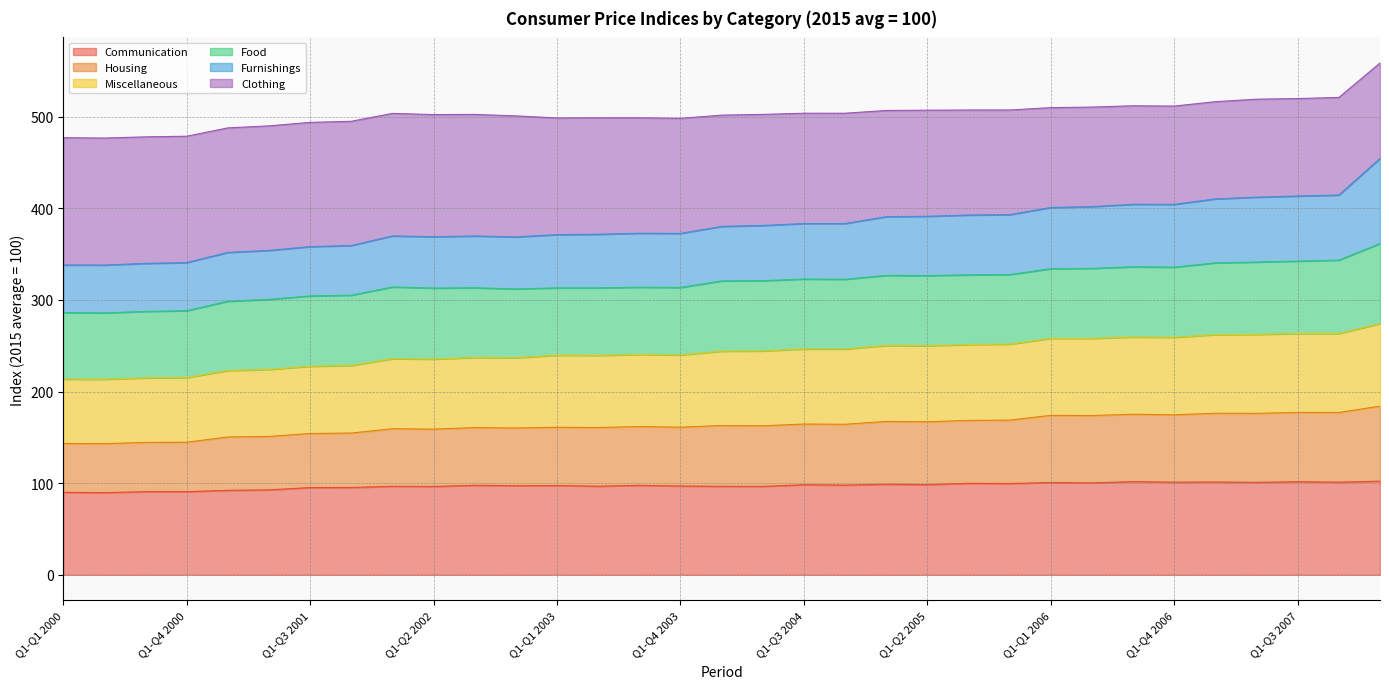

At which label does Housing first exceed 162?

Q1-Q1 2004